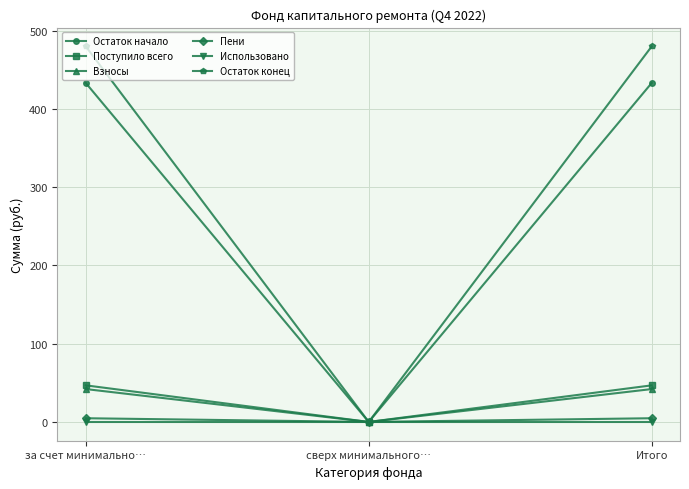

At how many categories does at least one series exceed 173?

2